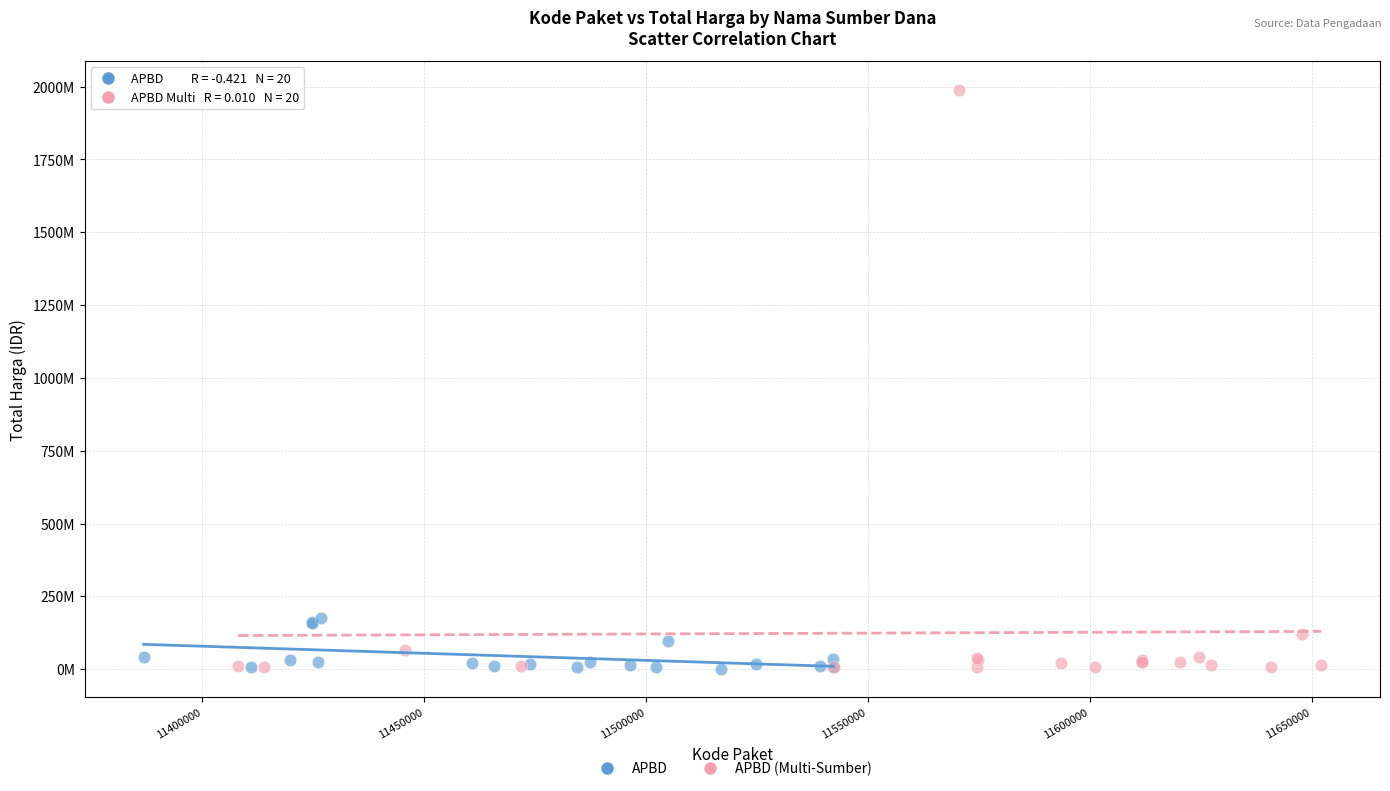

What are all the series names shown in the legend?

APBD, APBD (Multi-Sumber)